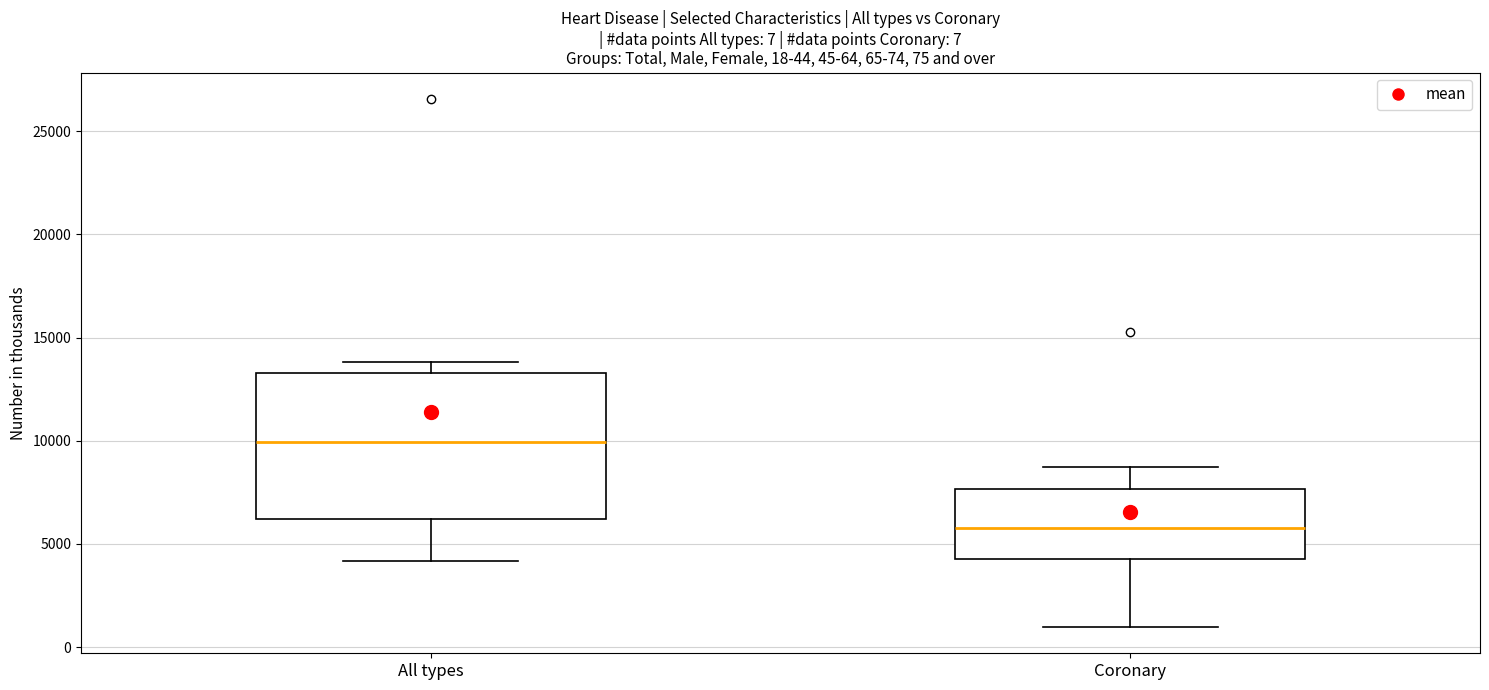

Which box's median line is the highest?

All types